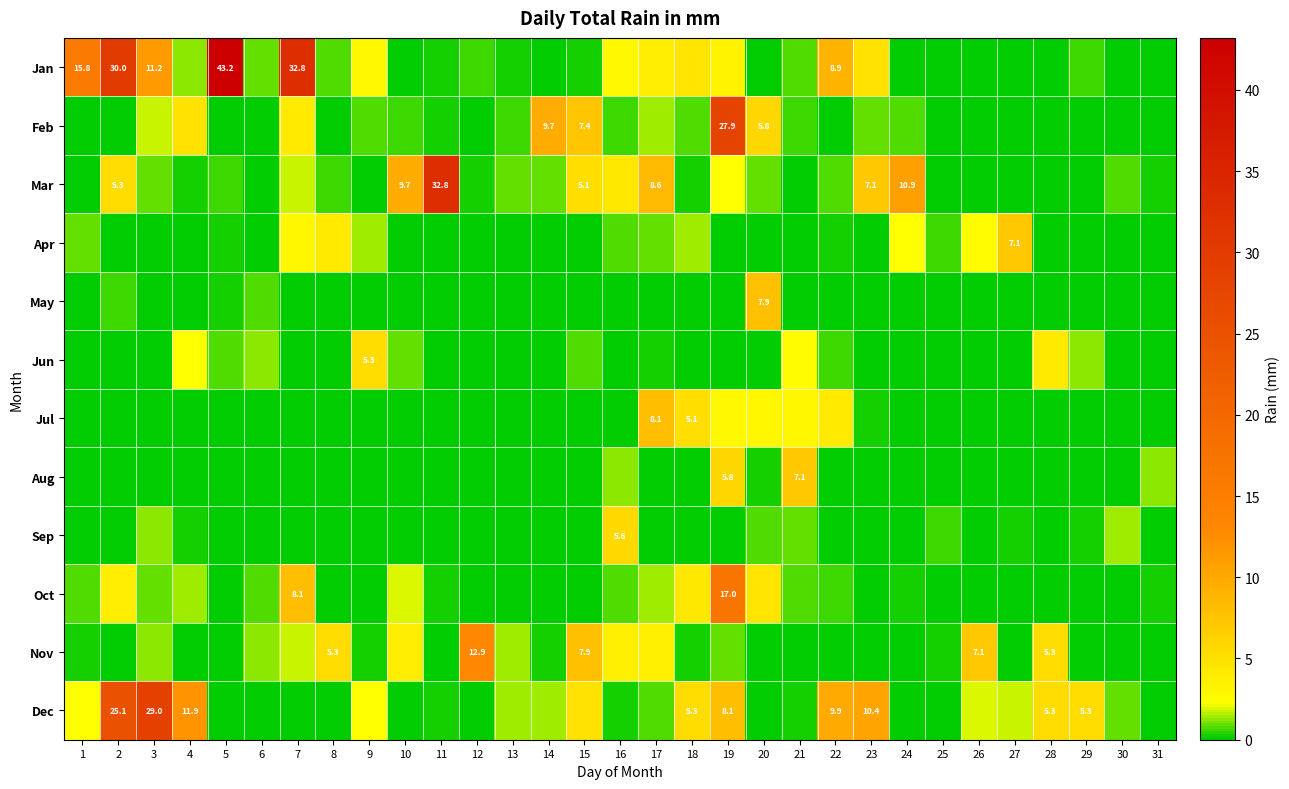

At which label does Mar reach its peak?

11